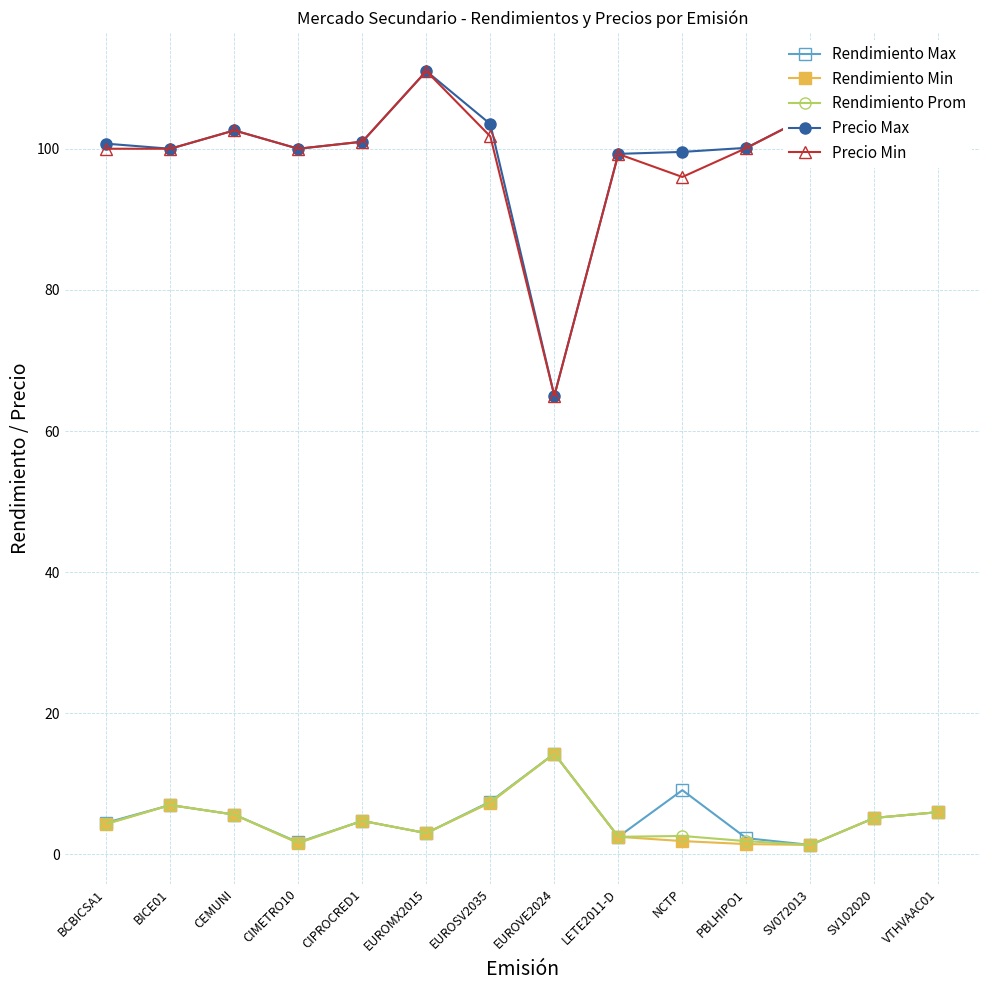

What is the spread (max minus min) of values at EUROMX2015?

108.0